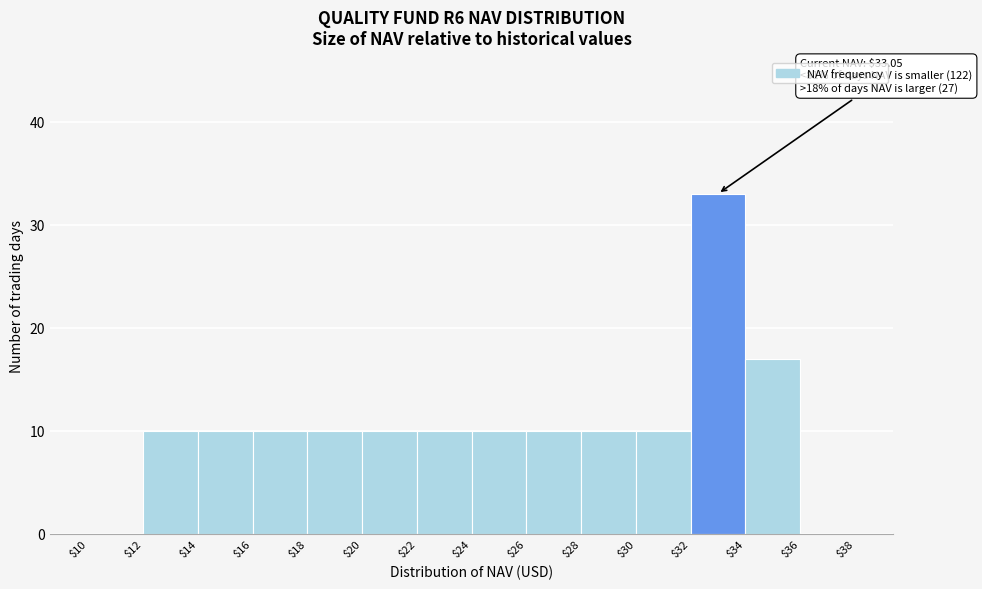

Which range on the x-axis has the tallest bar?

$32 to $34